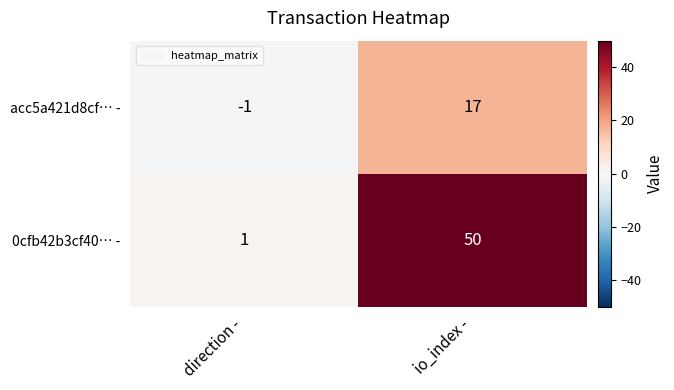

At which category is the sum across all series the highest?

io_index -